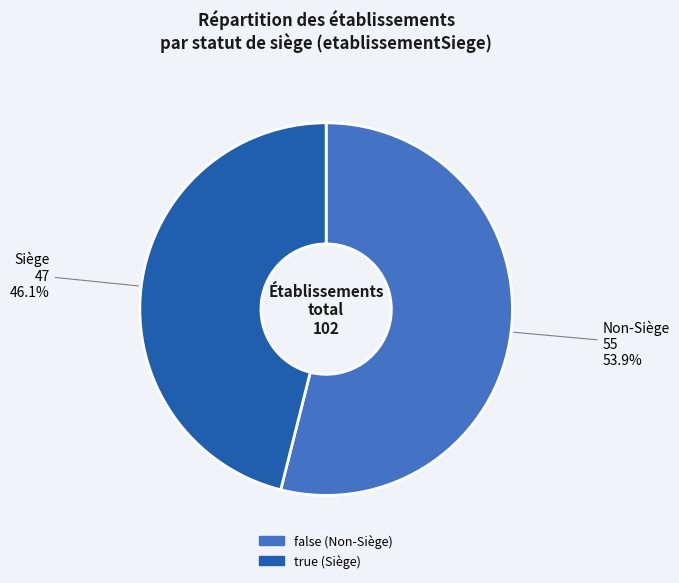

Which has a higher value, Non-Siège or Siège?

Non-Siège